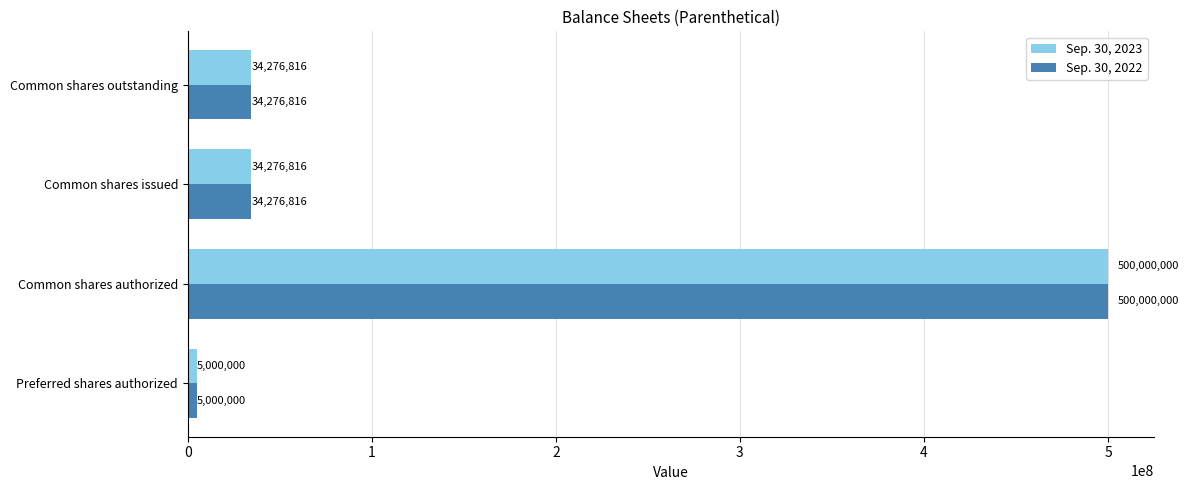

Read the Sep. 30, 2023 value at Common shares outstanding.

34276816